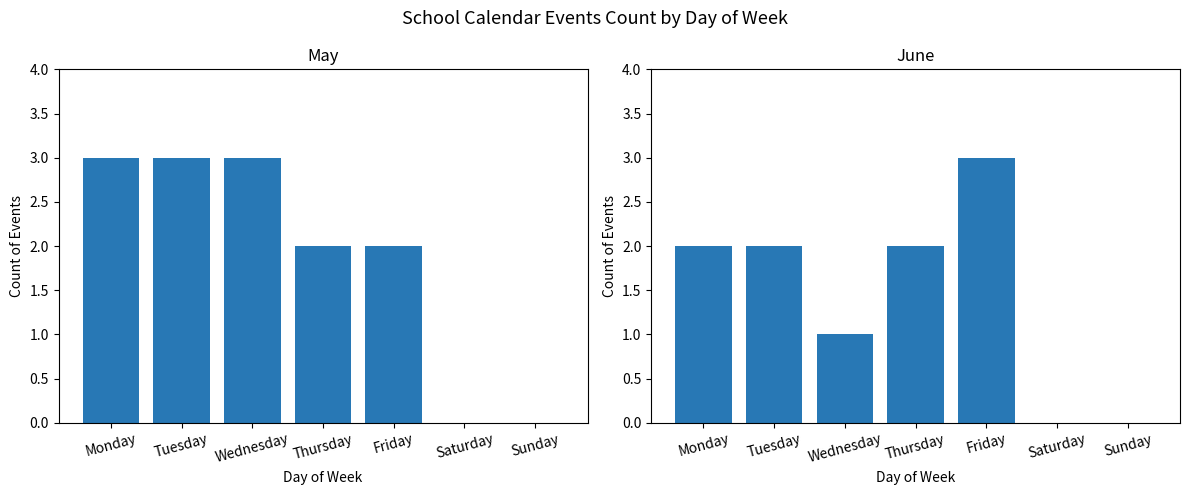

At how many categories does at least one series exceed 0?

5